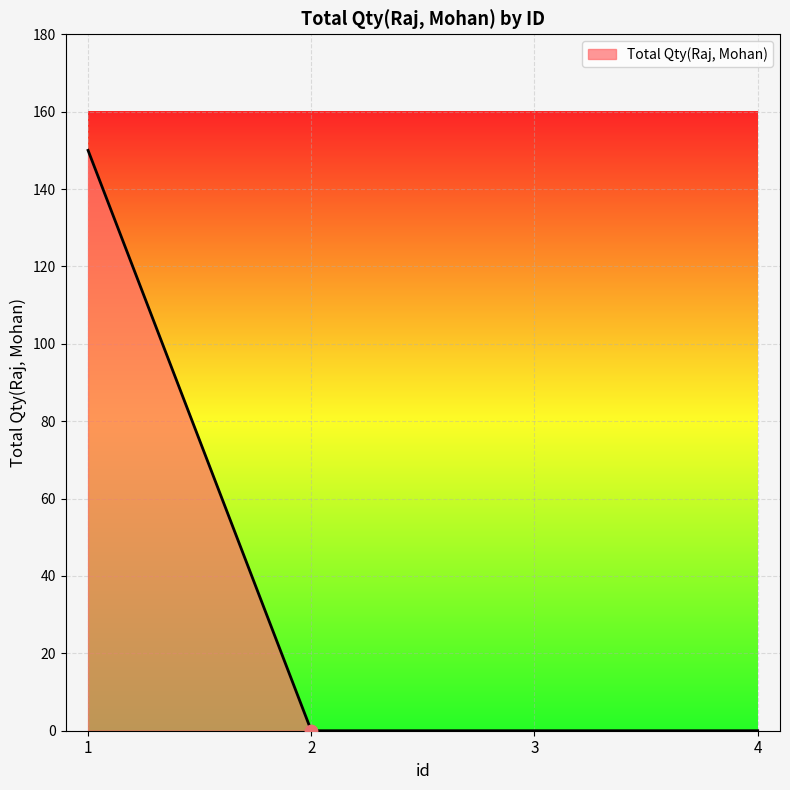

What is the change in value from 1 to 2?

-150